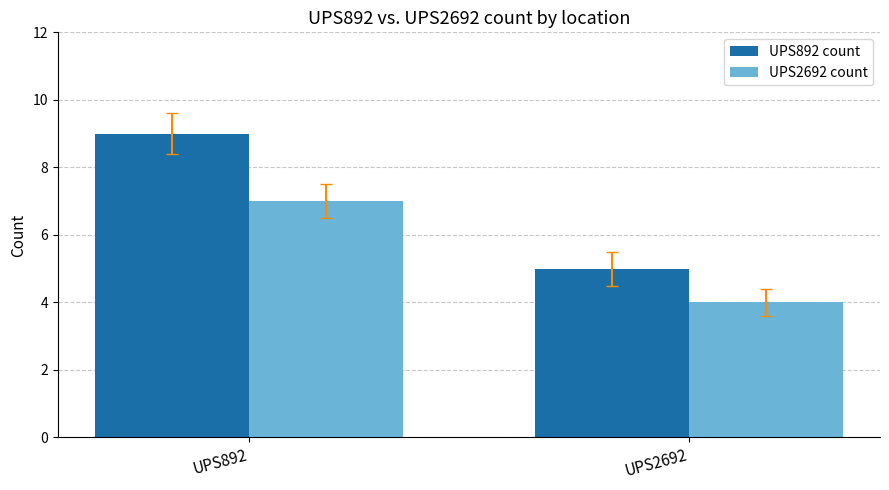

What is the value of the UPS2692 count bar at the 2nd from the left?

4